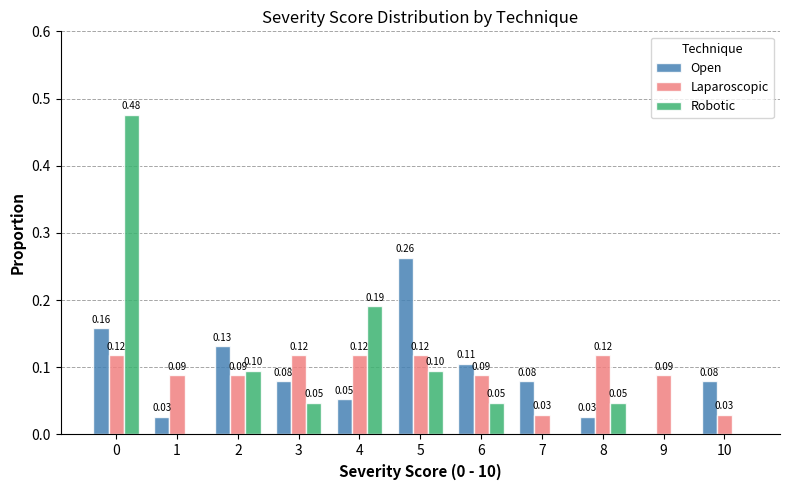

What is the total value across all series at 0?

0.8